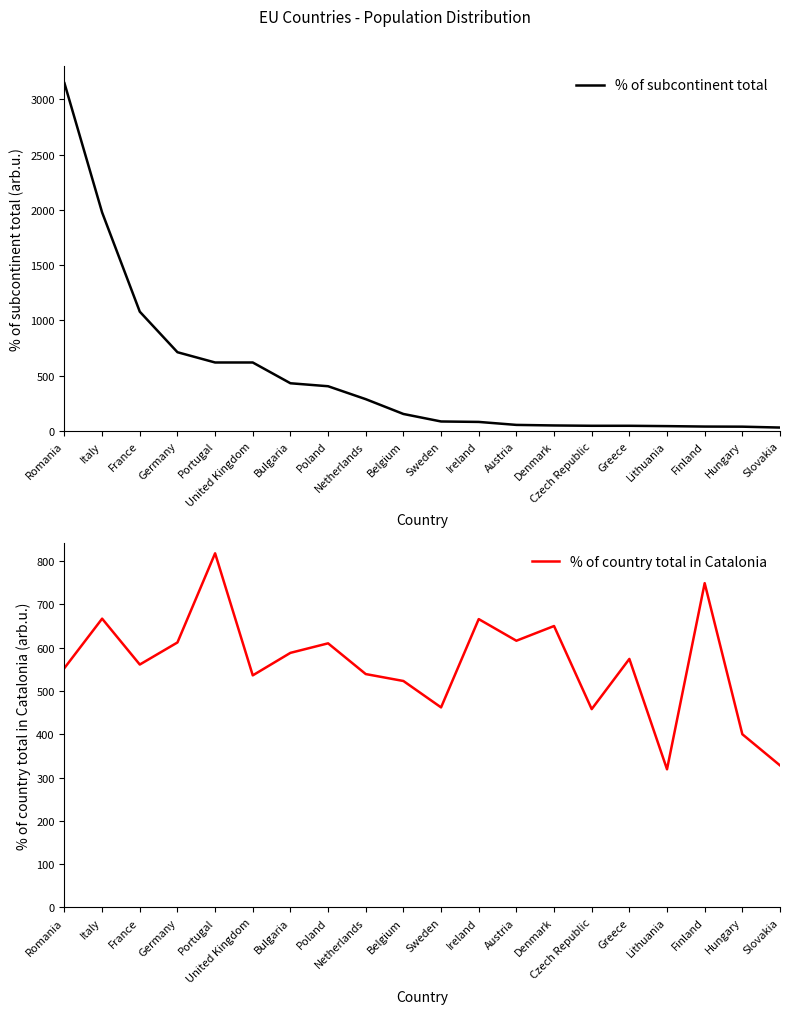

Where is % of country total in Catalonia nearest to the value 568?

Greece